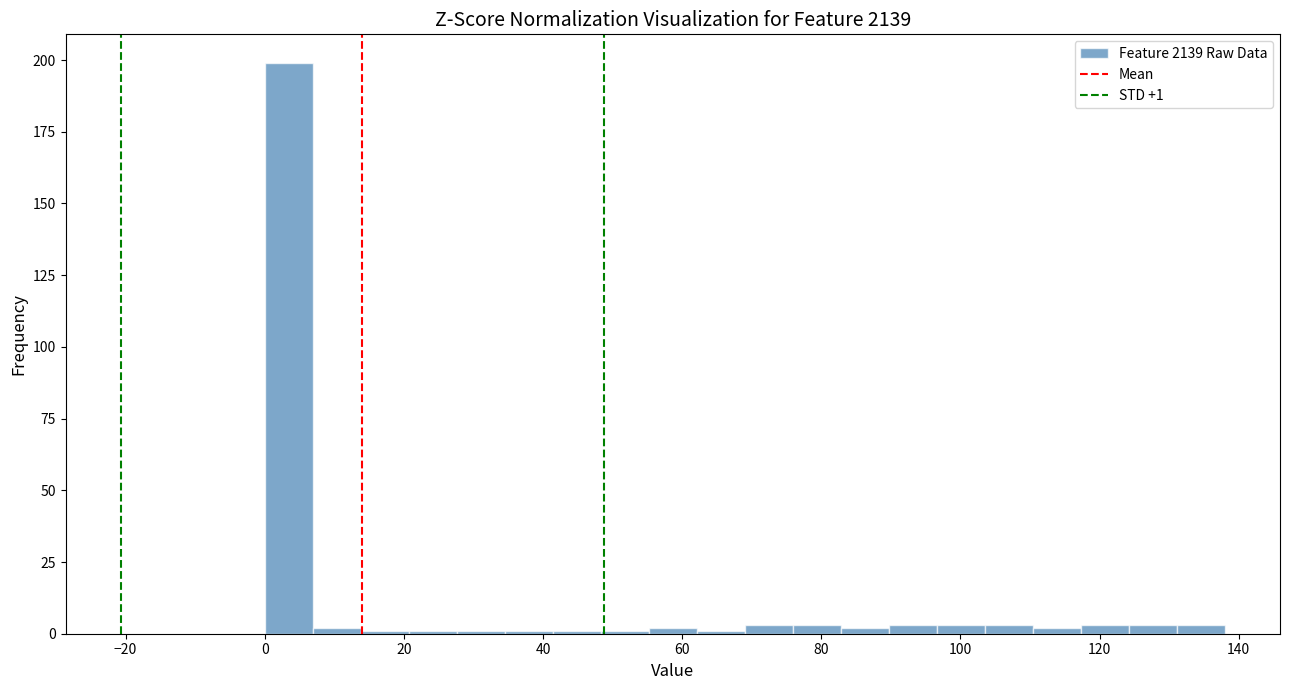

Around what value on the x-axis is the tallest bar? Give the approximate position of its centre, as read against the axis.

4